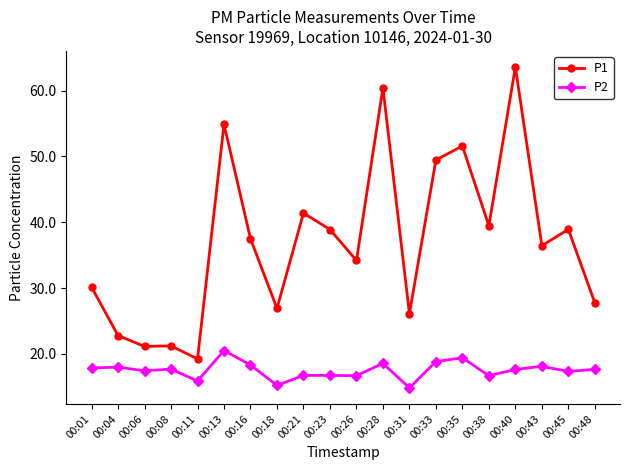

Rank the series at 00:31 from lowest to highest value.

P2, P1